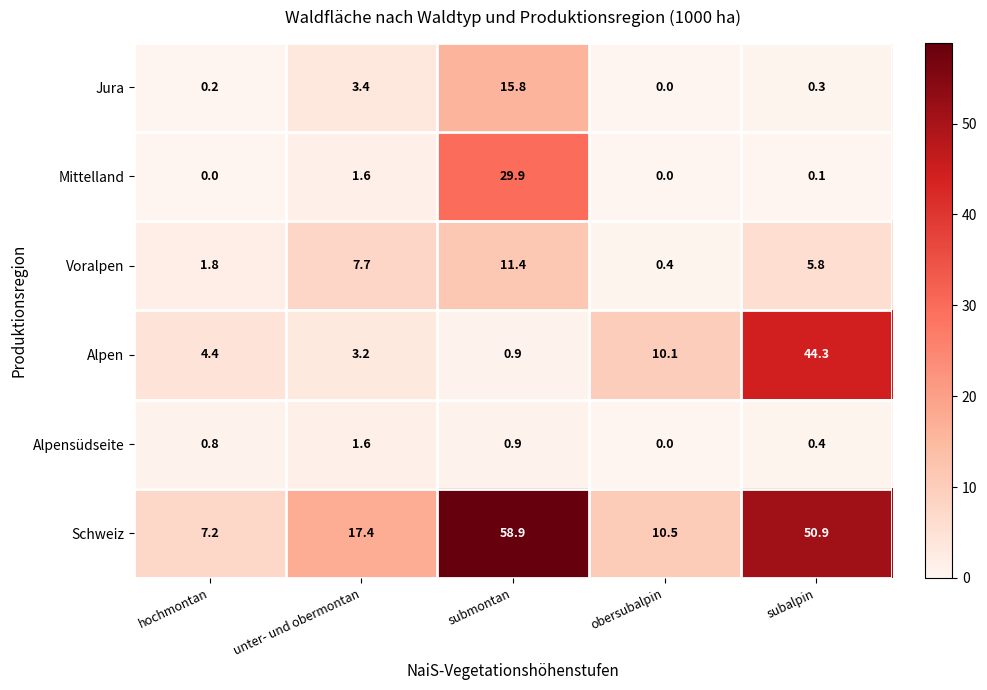

Reading left to right, transcribe all the data shown in this chart.

Jura: hochmontan=0.2	unter- und obermontan=3.4	submontan=15.8	obersubalpin=0.0	subalpin=0.3
Mittelland: hochmontan=0.0	unter- und obermontan=1.6	submontan=29.9	obersubalpin=0.0	subalpin=0.1
Voralpen: hochmontan=1.8	unter- und obermontan=7.7	submontan=11.4	obersubalpin=0.4	subalpin=5.8
Alpen: hochmontan=4.4	unter- und obermontan=3.2	submontan=0.9	obersubalpin=10.1	subalpin=44.3
Alpensüdseite: hochmontan=0.8	unter- und obermontan=1.6	submontan=0.9	obersubalpin=0.0	subalpin=0.4
Schweiz: hochmontan=7.2	unter- und obermontan=17.4	submontan=58.9	obersubalpin=10.5	subalpin=50.9